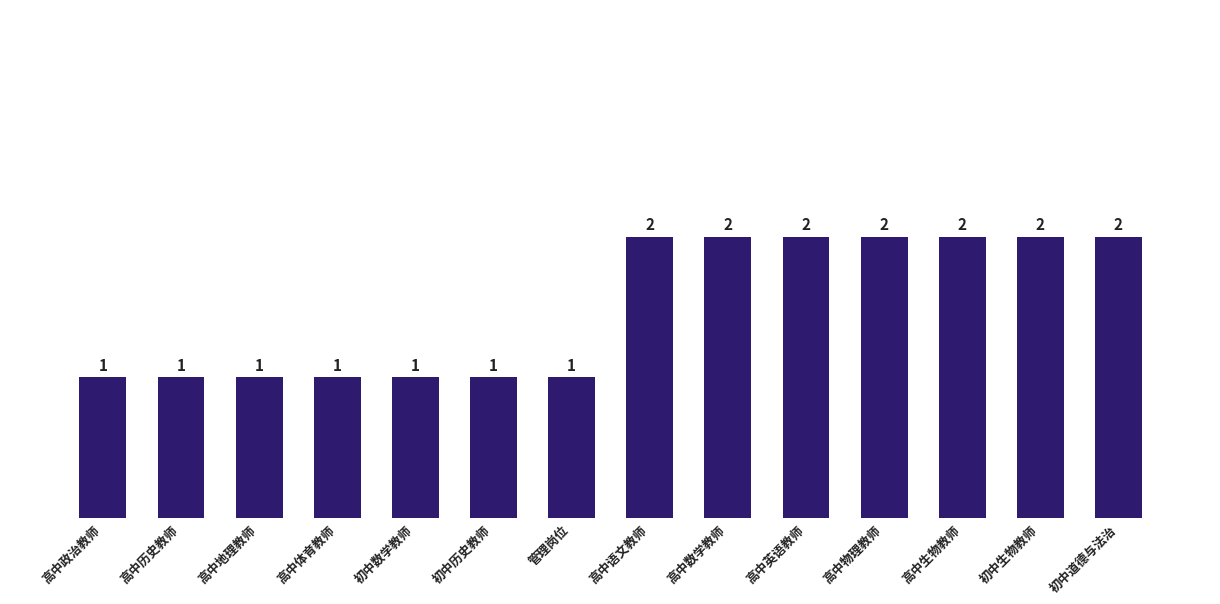

How many bars are there in total?

14